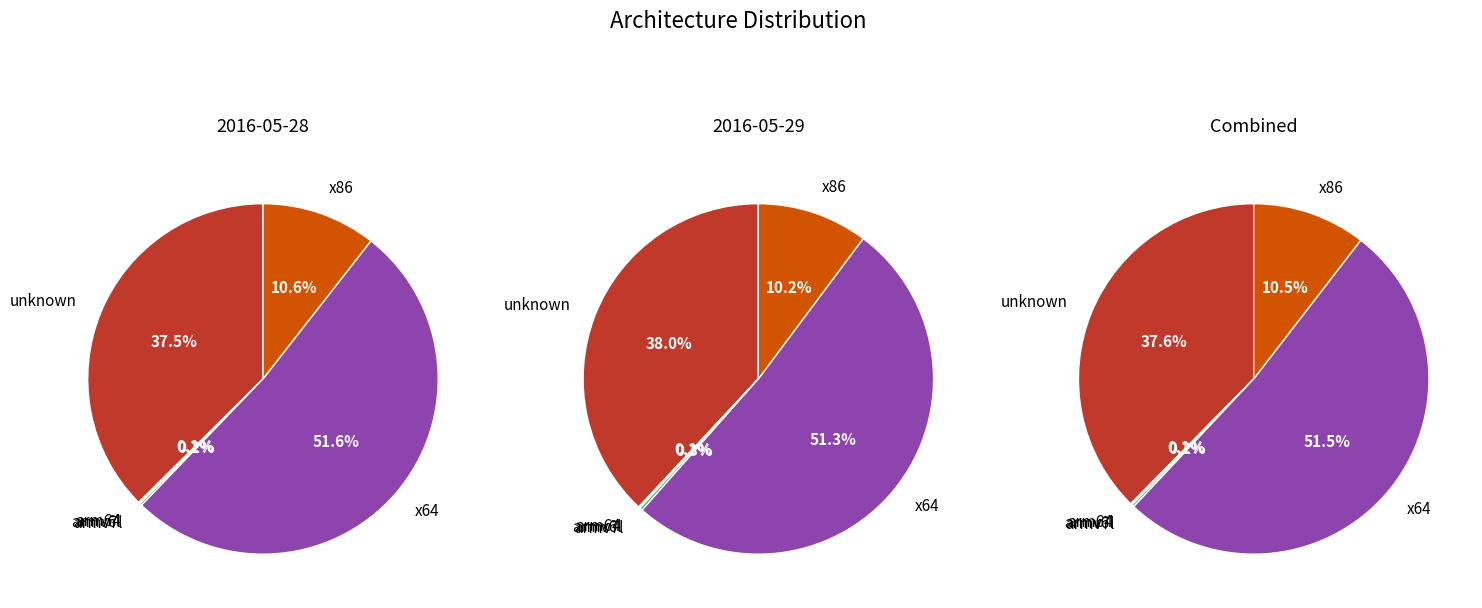

What percentage do 2016-05-28 and 2016-05-29 together represent?

100.0%